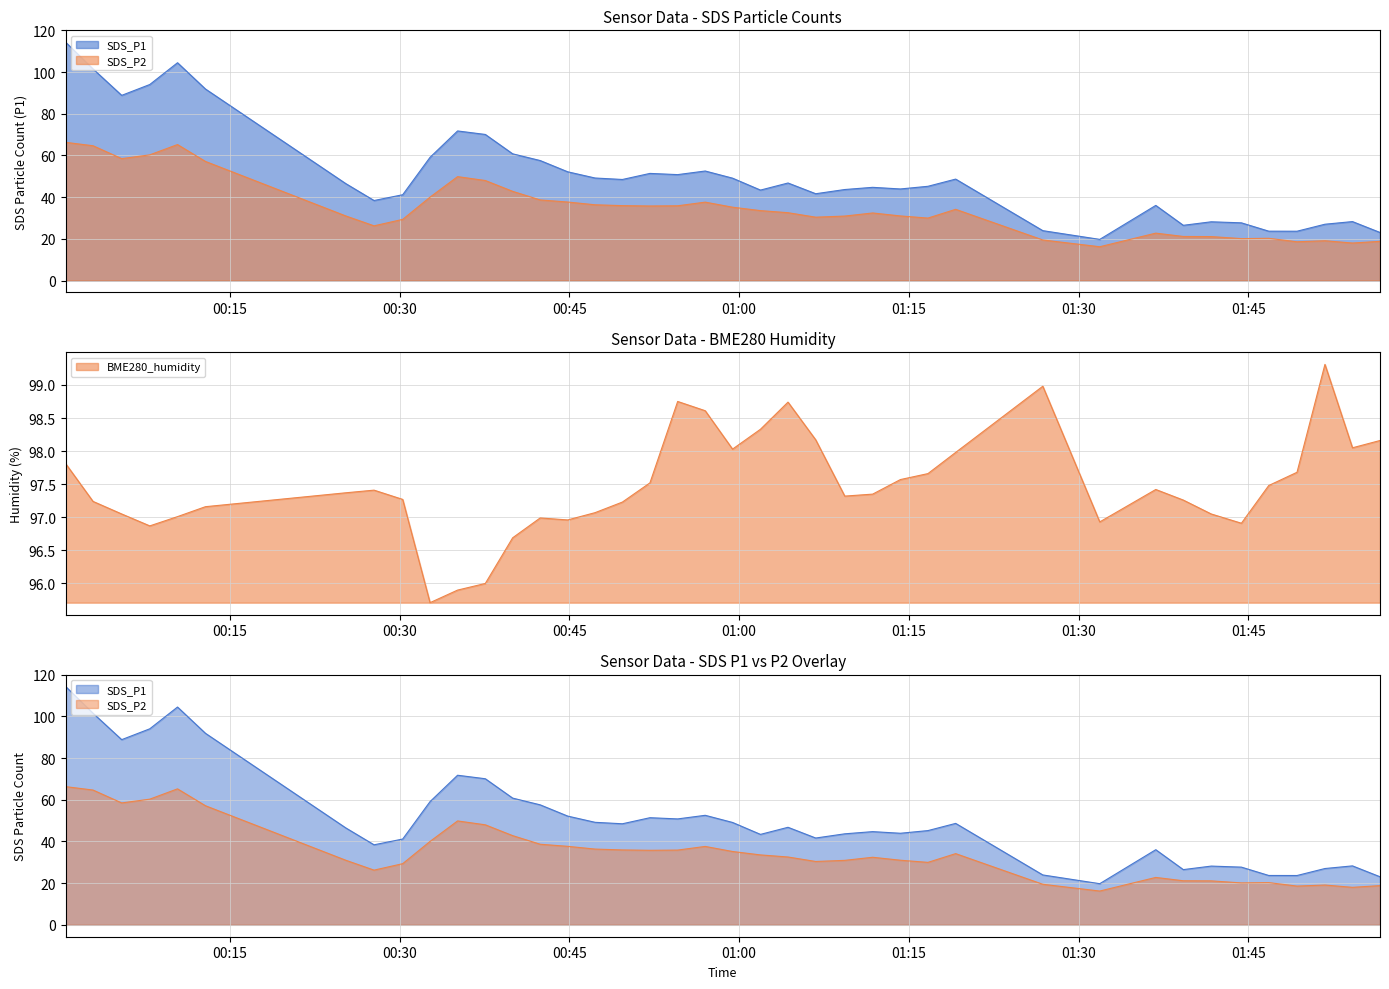

What is the greatest value displayed?

114.3